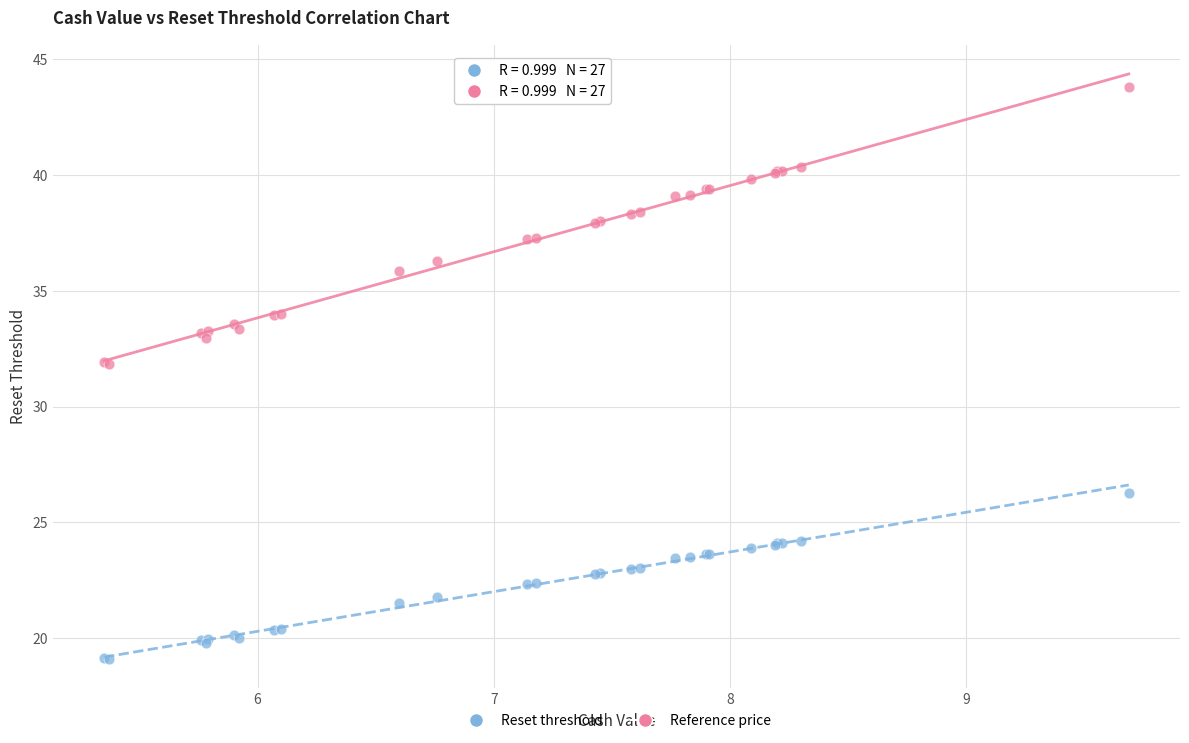

Which series reaches the minimum Y coordinate?

Reset threshold